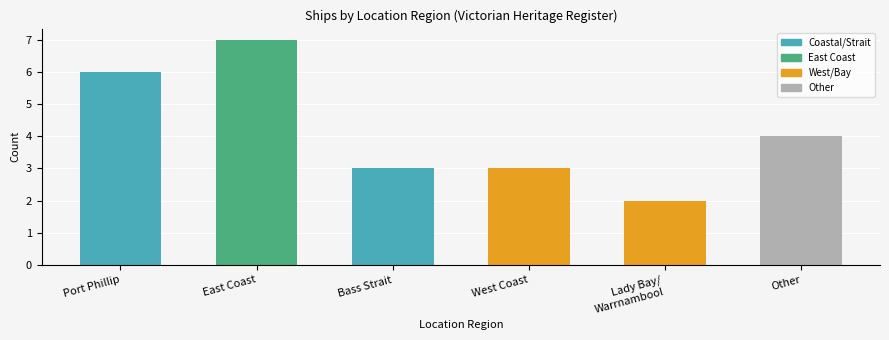

What is the difference between the maximum and minimum values?

5